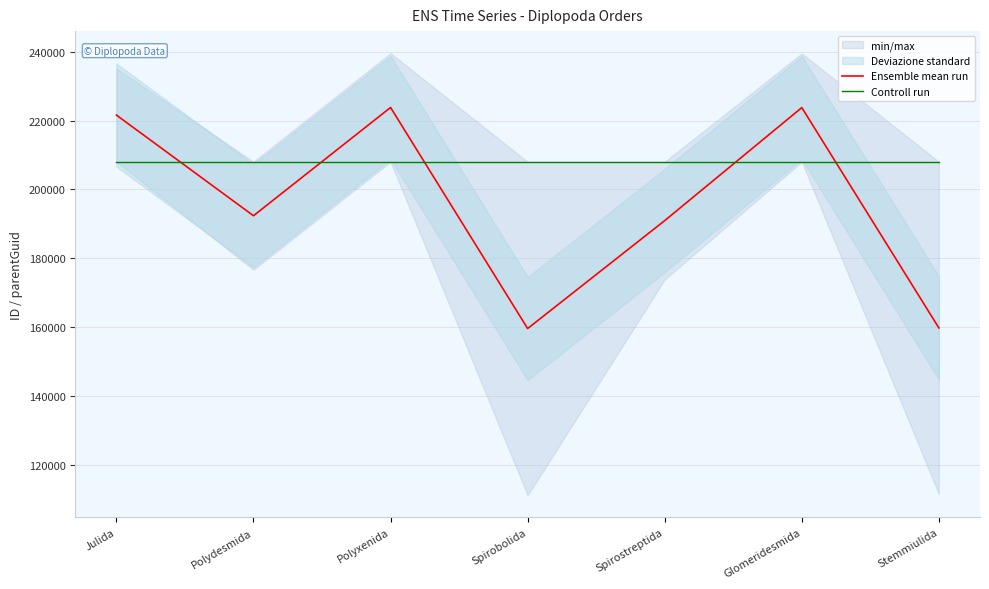

What is the minimum value for Controll run?

208042.0